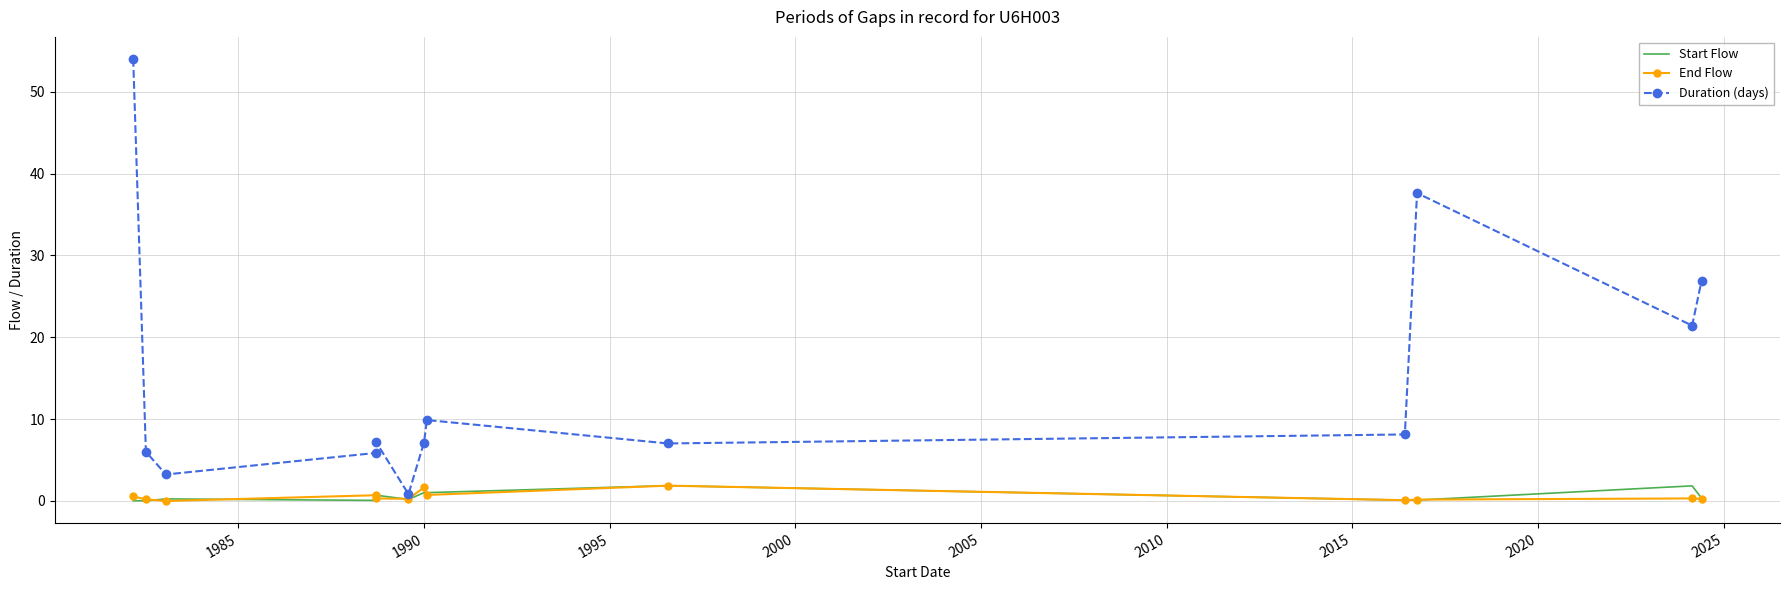

What is the highest value of the End Flow series?

1.9